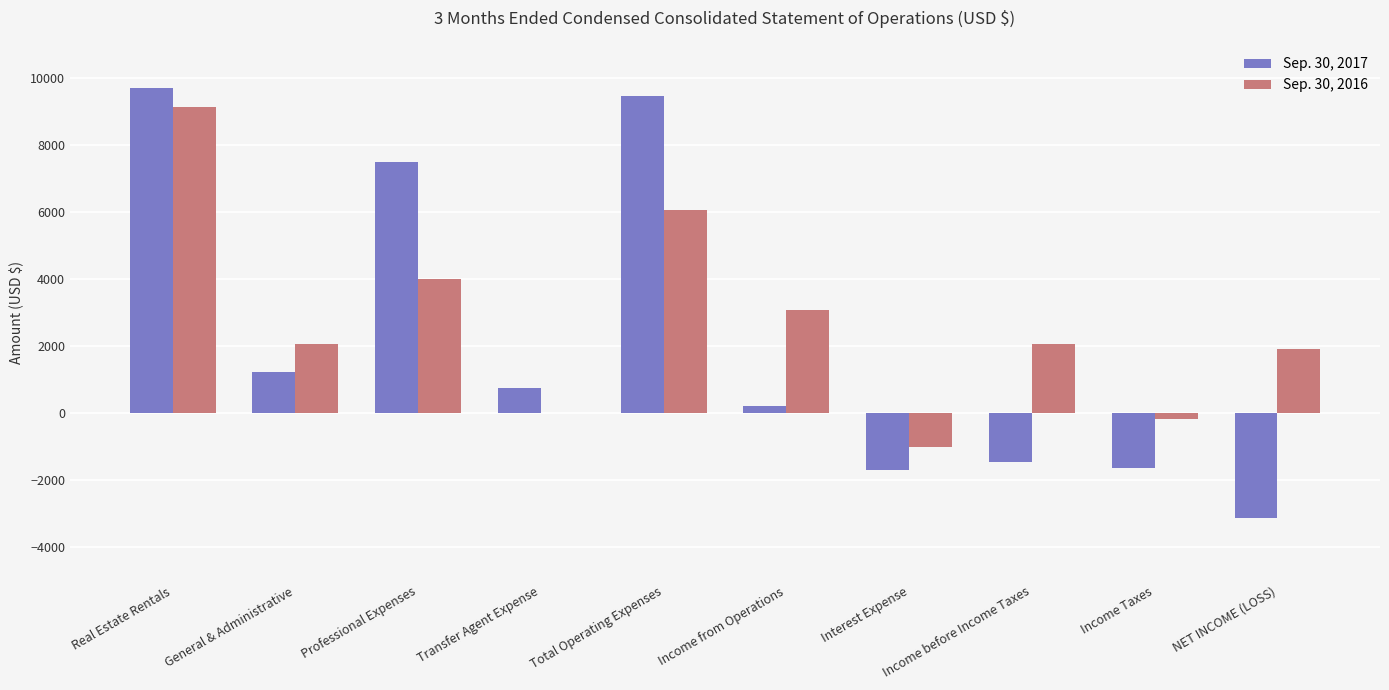

Between General & Administrative and Professional Expenses, which series saw the biggest shift?

Sep. 30, 2017